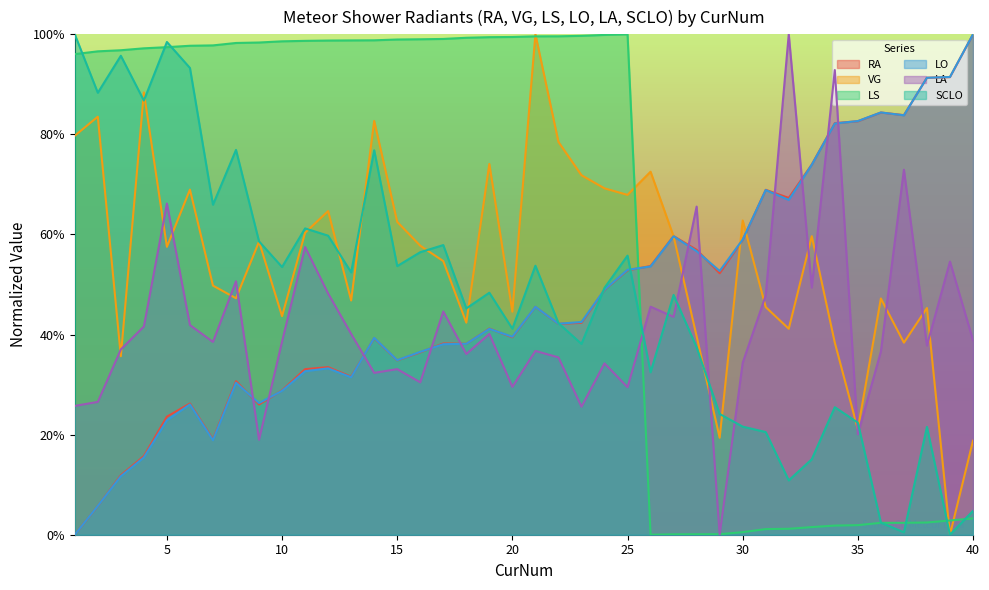

The LO series shows 0.3 at 19. True or false?

False